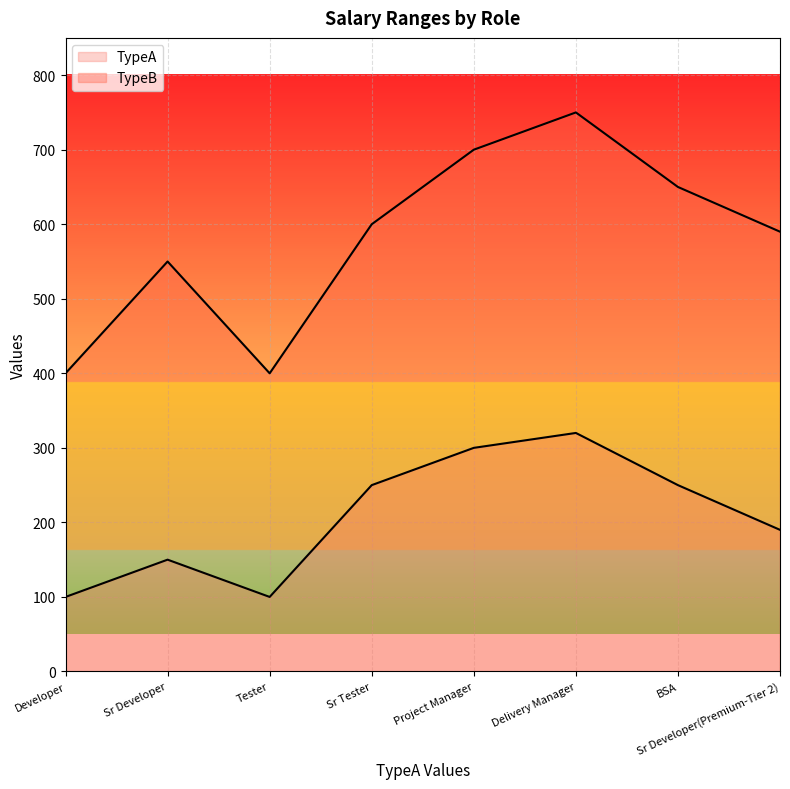

At which label does TypeA first exceed 250?

Project Manager